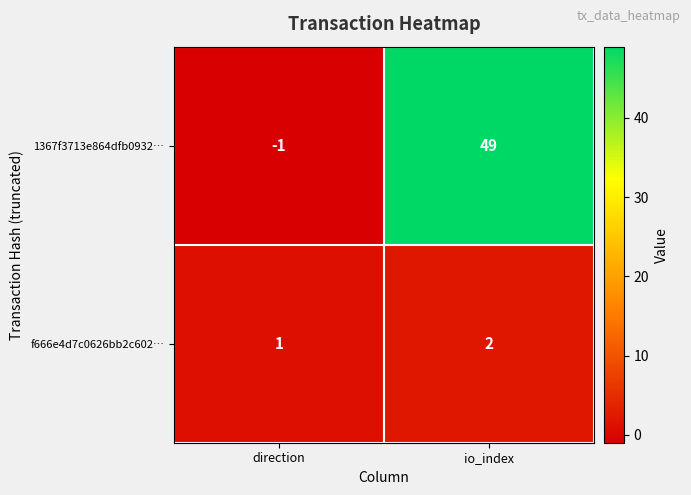

Which category has the highest value in the f666e4d7c0626bb2c602… series?

io_index